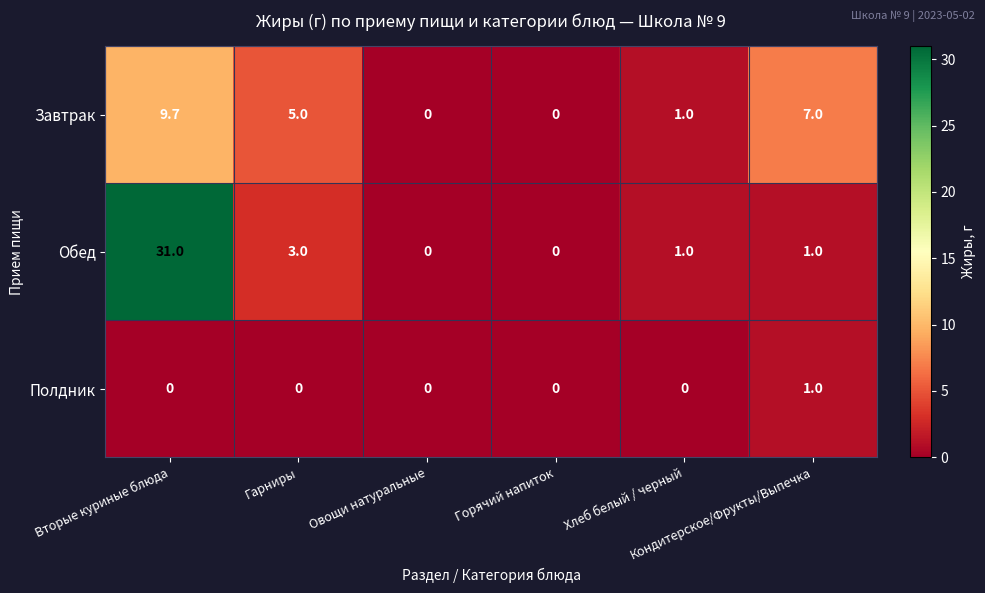

List the series in order of their overall mean, lowest first.

Полдник, Завтрак, Обед